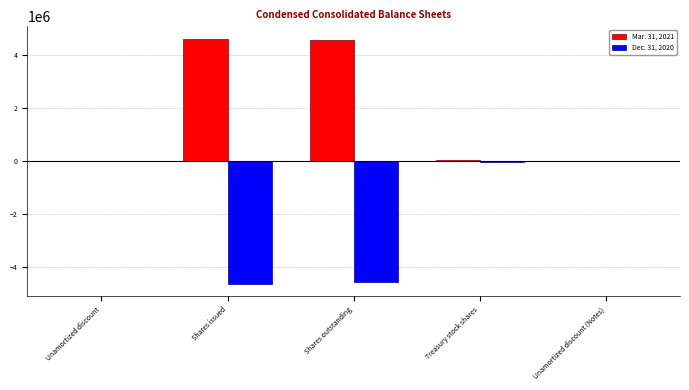

The Mar. 31, 2021 series shows 7508859 at Shares outstanding. True or false?

False